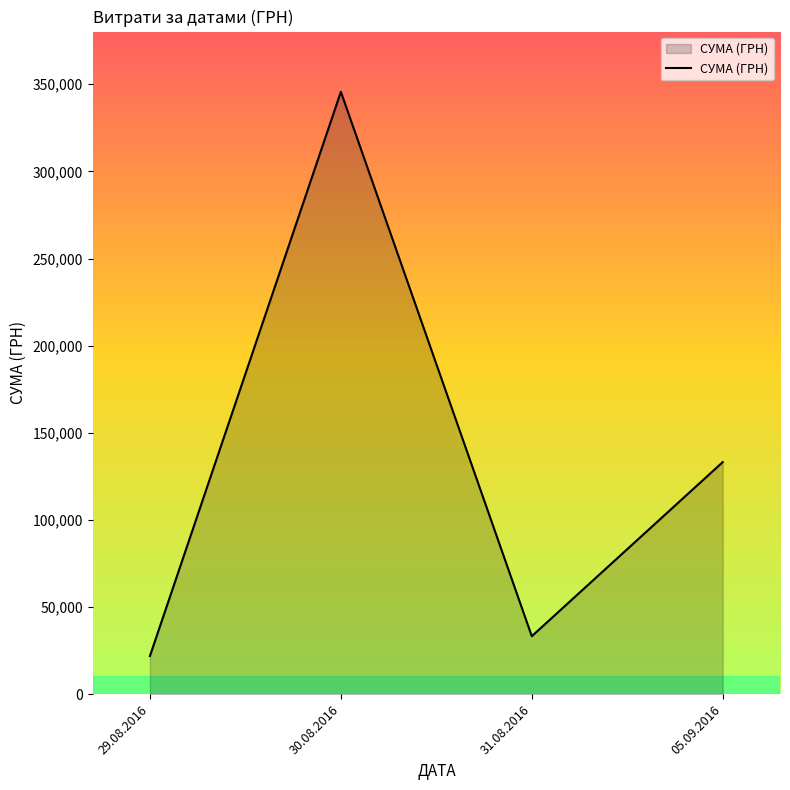

List the labels in order of value, largest first.

30.08.2016, 05.09.2016, 31.08.2016, 29.08.2016